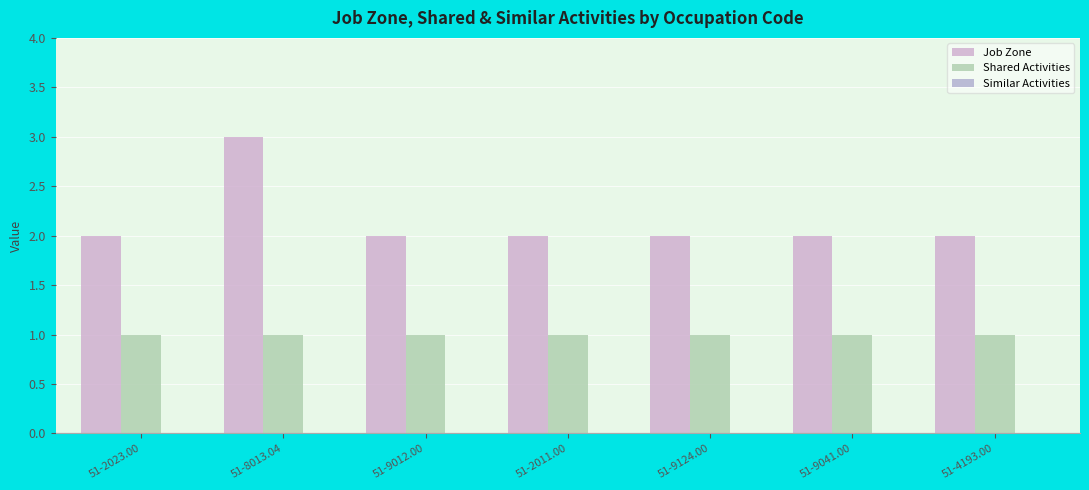

Are the bars horizontal?

No